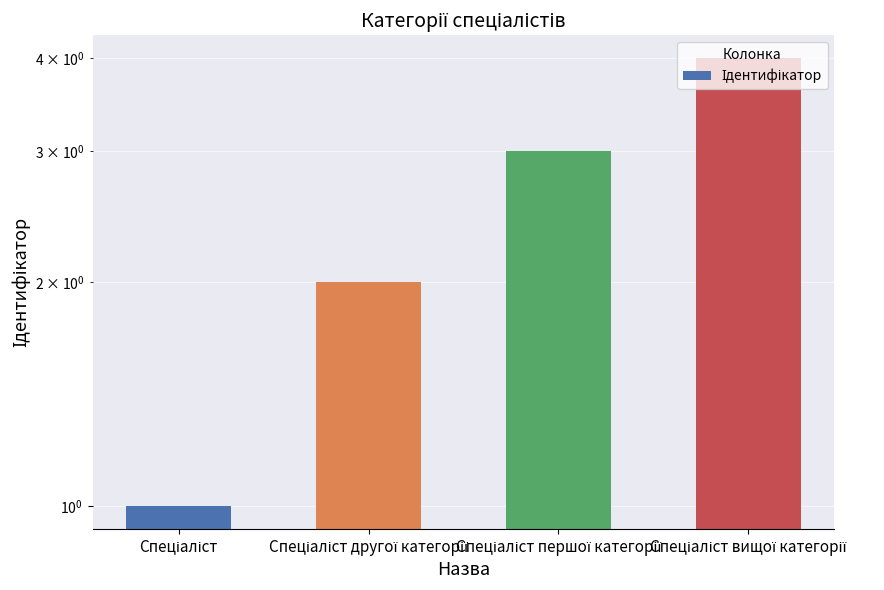

The value at Спеціаліст вищої категорії is 4. True or false?

True